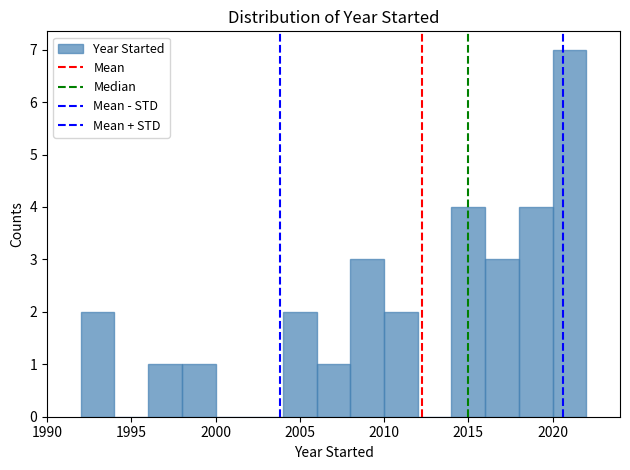

Reading left to right, list every bar in this chart as the range it spans on the x-axis followed by its height. The values are not printed on the chart, so give them approximately, as read against the axis.

1992 to 1994: 2
1994 to 1996: 0
1996 to 1998: 1
1998 to 2000: 1
2000 to 2002: 0
2002 to 2004: 0
2004 to 2006: 2
2006 to 2008: 1
2008 to 2010: 3
2010 to 2012: 2
2012 to 2014: 0
2014 to 2016: 4
2016 to 2018: 3
2018 to 2020: 4
2020 to 2022: 7